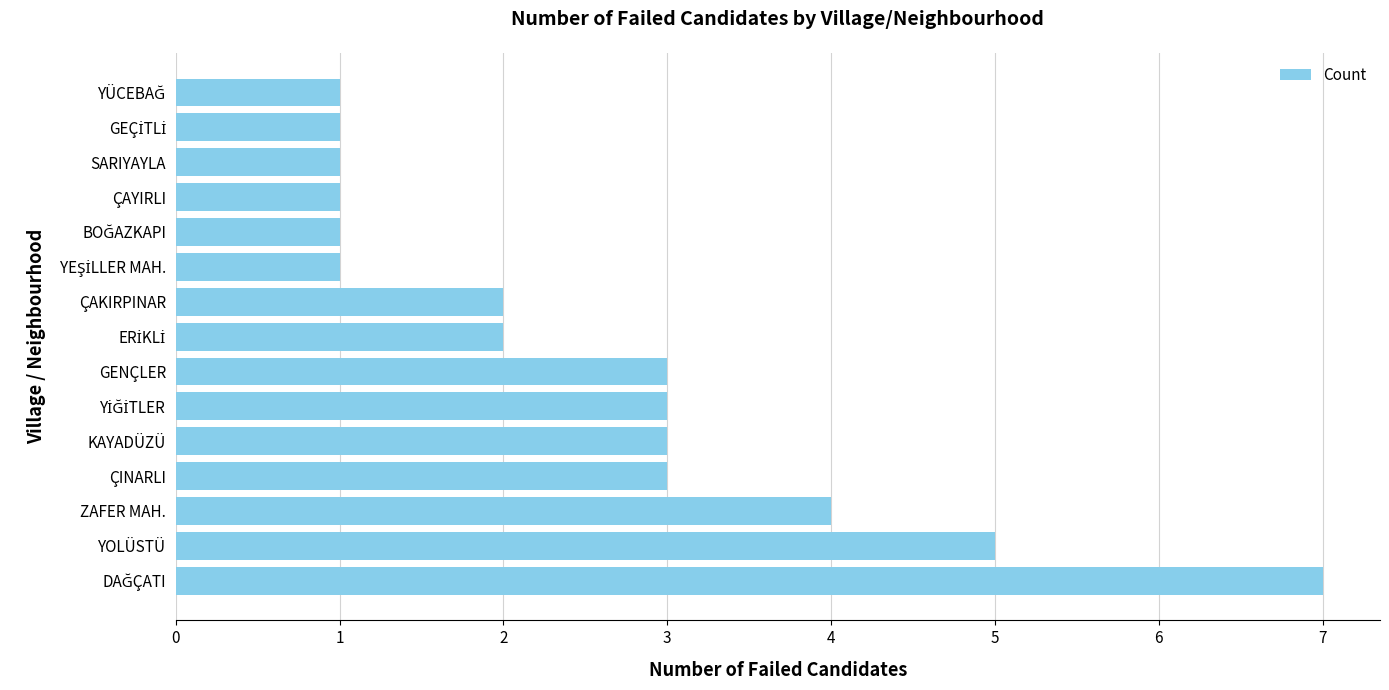

What is the ratio of the value at YOLÜSTÜ to the value at ÇINARLI?

1.7